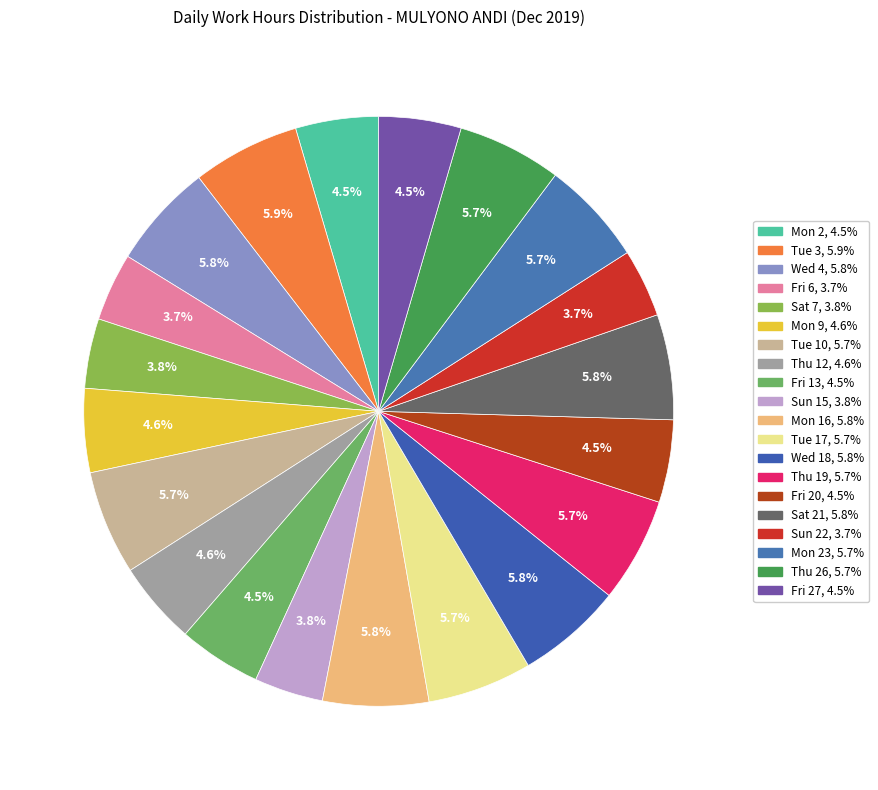

Count the number of slices in the pie.

20